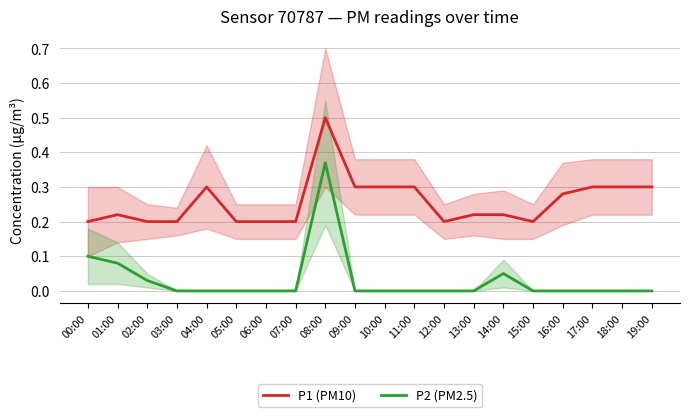

Which series has the largest total across all categories?

P1 (PM10)